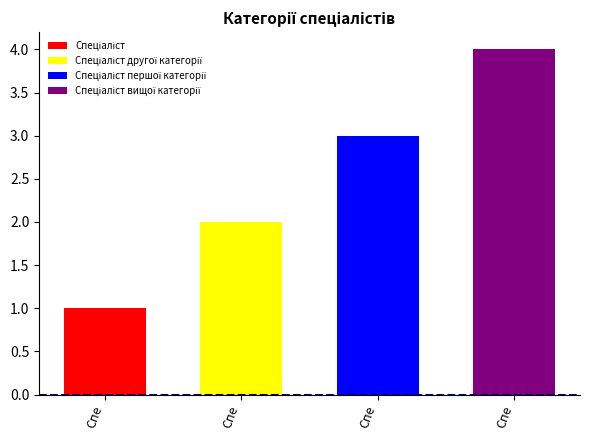

List the labels in order of value, smallest first.

Спеціаліст, Спеціаліст другої категорії, Спеціаліст першої категорії, Спеціаліст вищої категорії